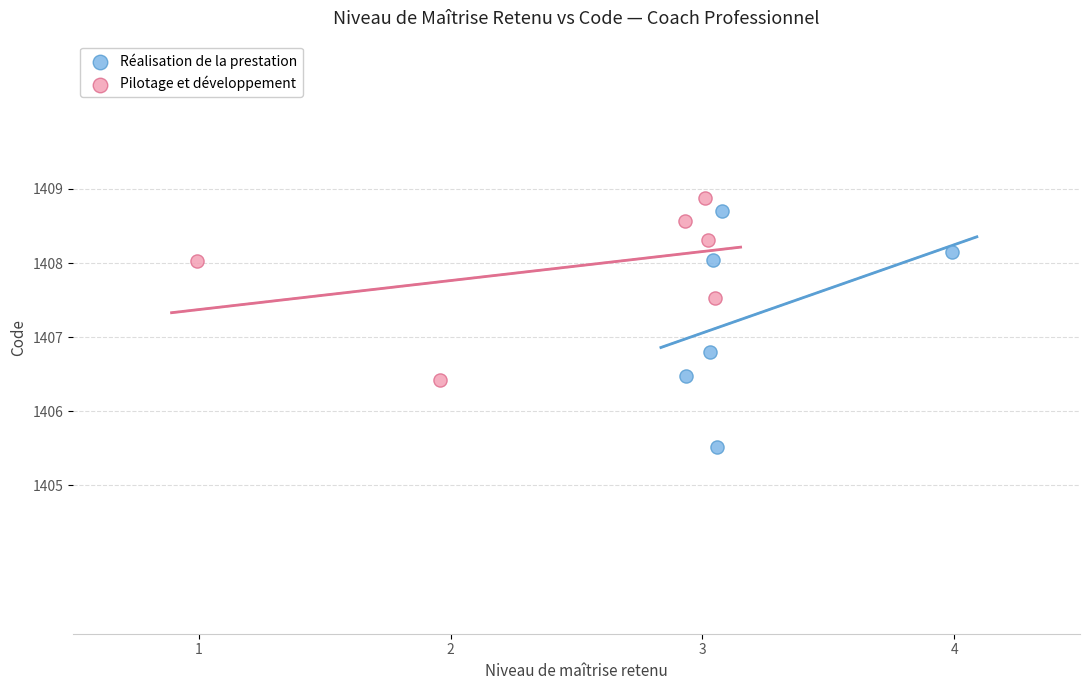

Which series reaches the maximum Y coordinate?

Pilotage et développement